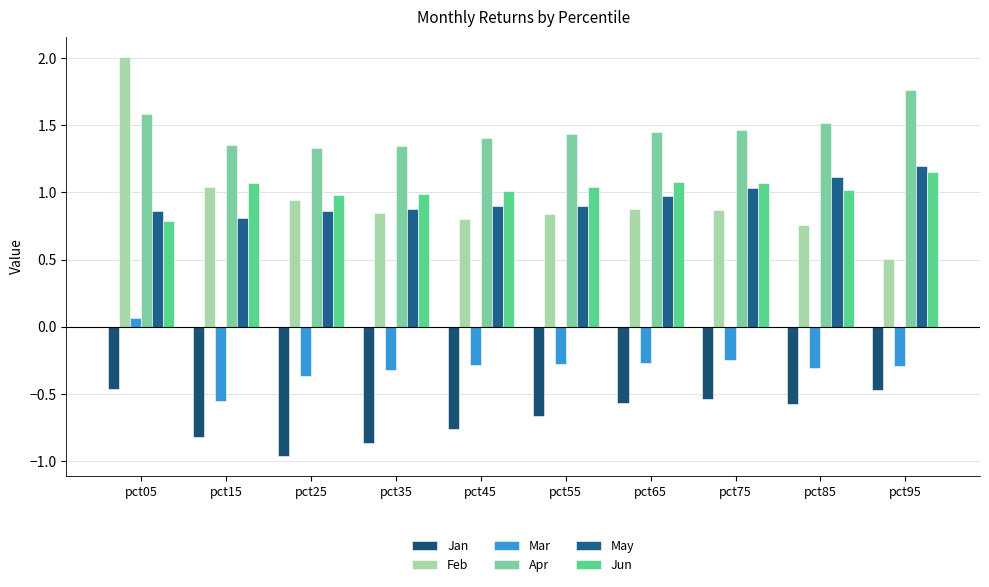

How many bars are there in each group?

6